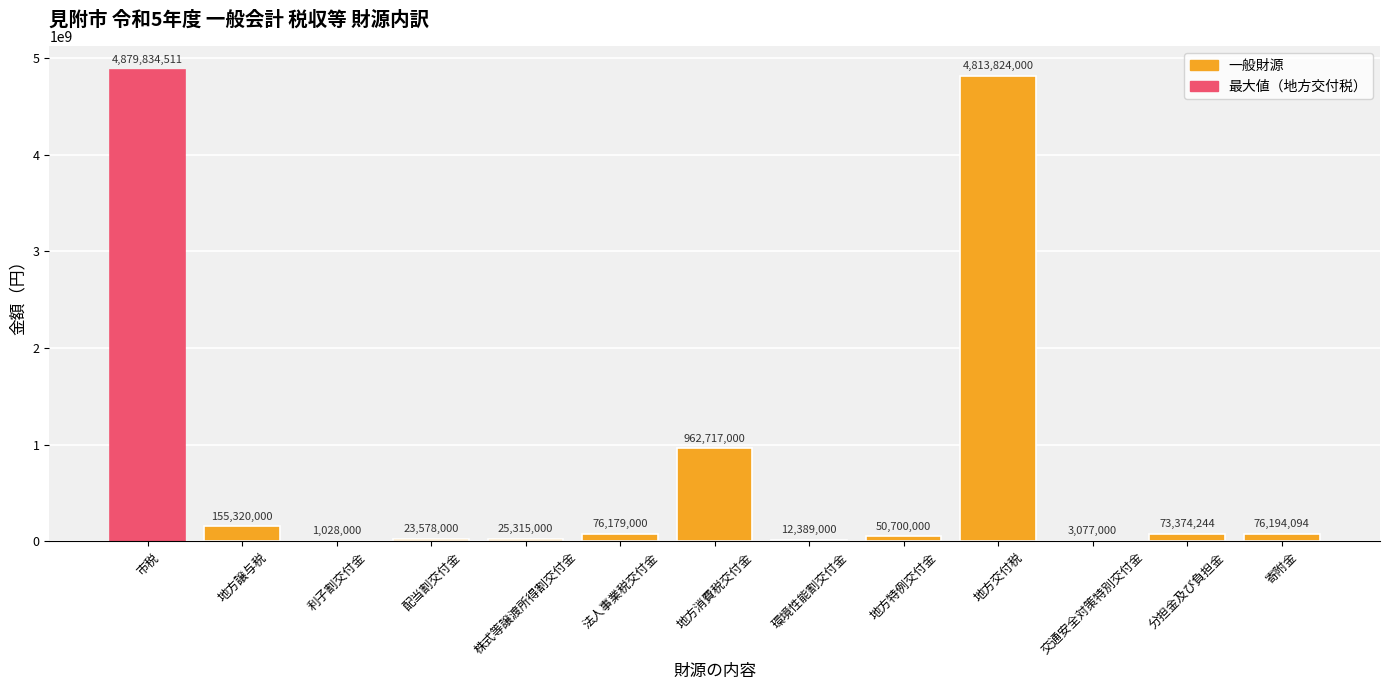

What is the change in value from 法人事業税交付金 to 寄附金?

+15094